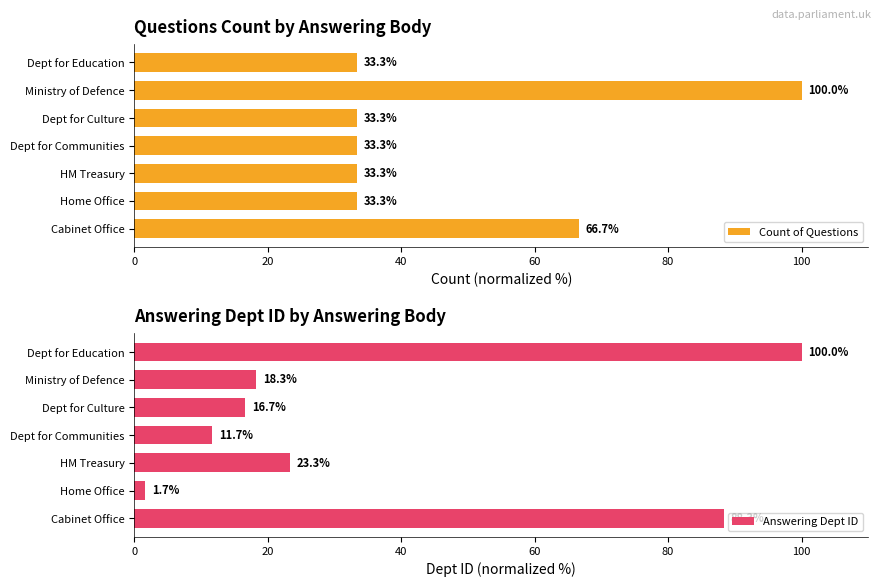

What is the difference between the maximum and minimum values in the Answering Dept ID series?

98.3